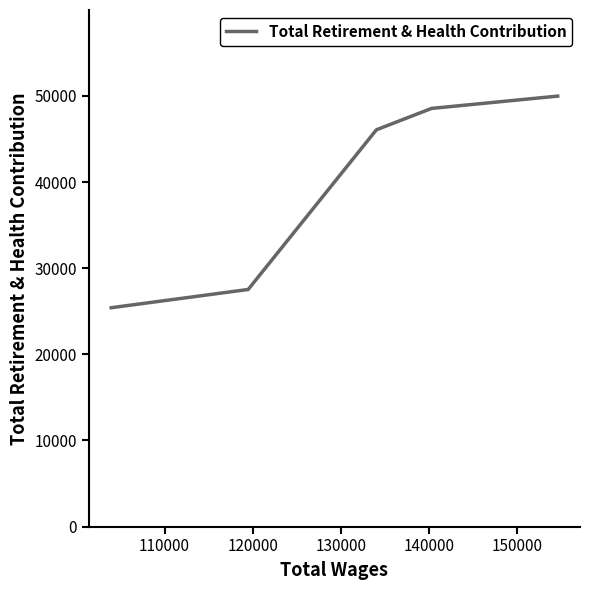

What is the sum of all values?

197552